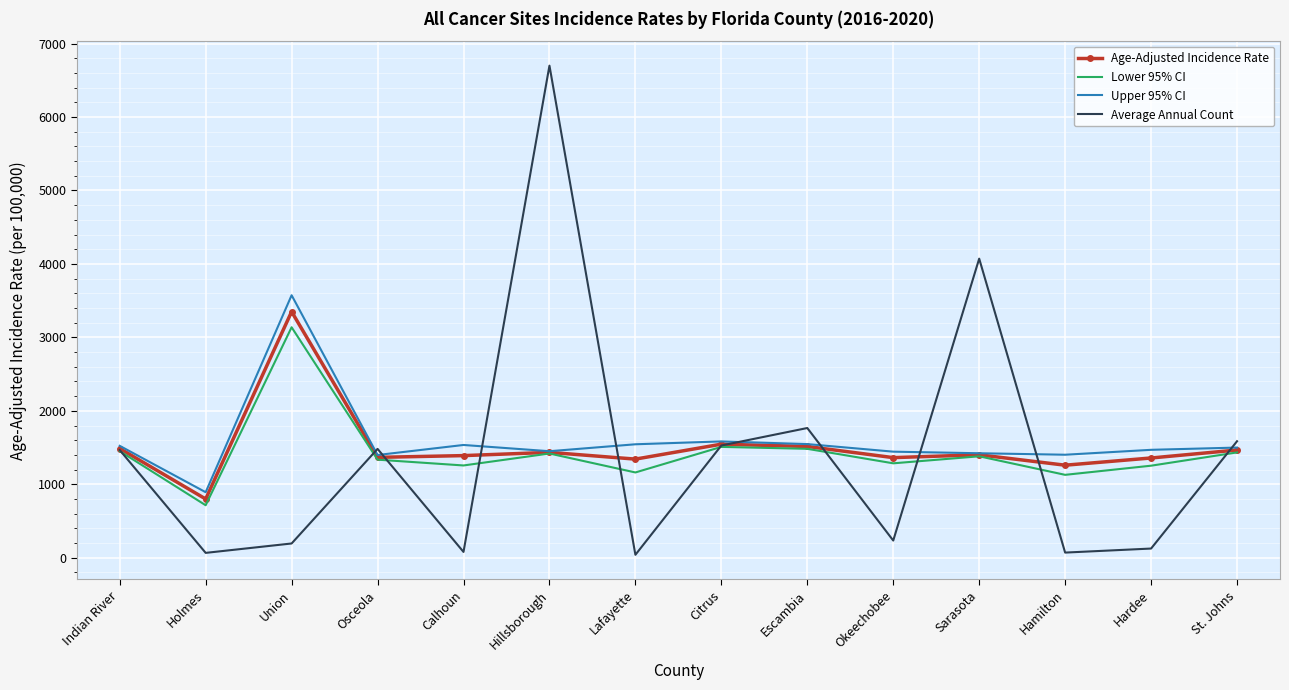

What are all the series names shown in the legend?

Age-Adjusted Incidence Rate, Lower 95% CI, Upper 95% CI, Average Annual Count